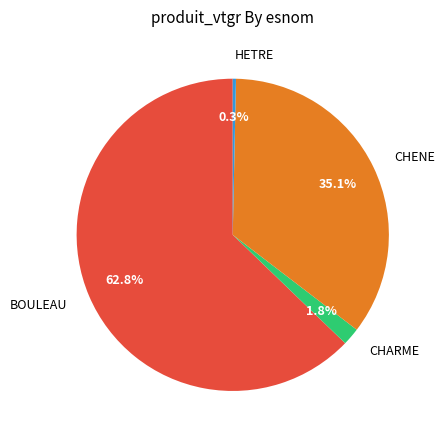

Is there a majority slice in this chart?

Yes